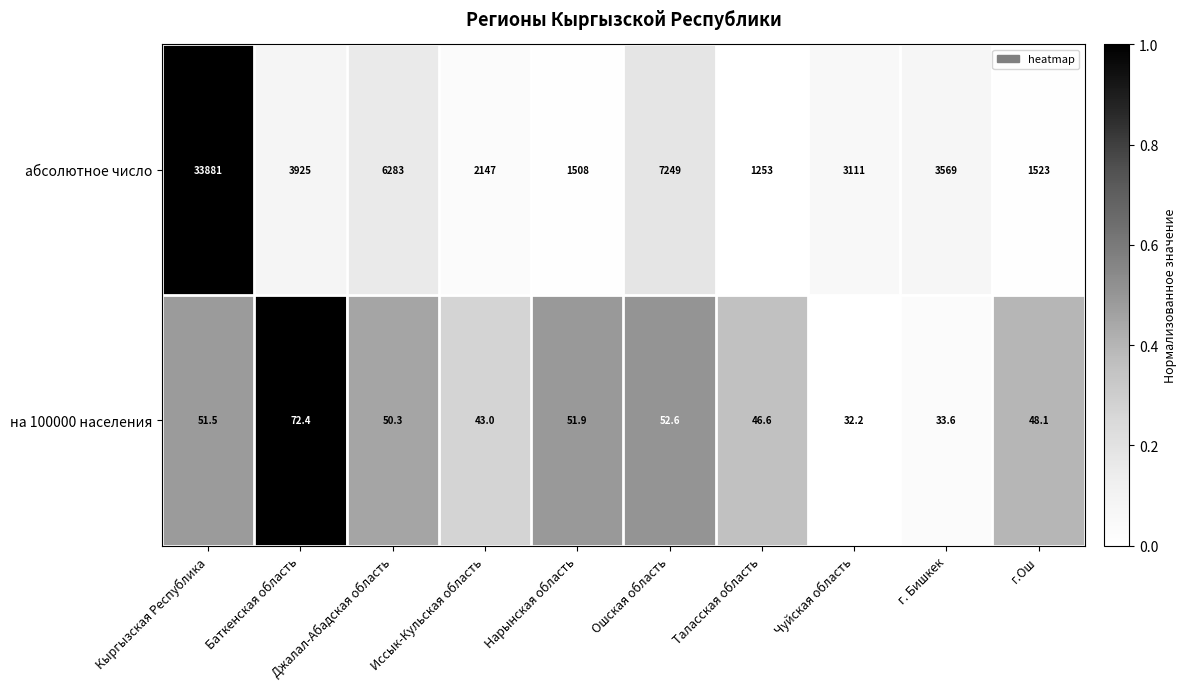

At which category is the sum across all series the highest?

Кыргызская Республика